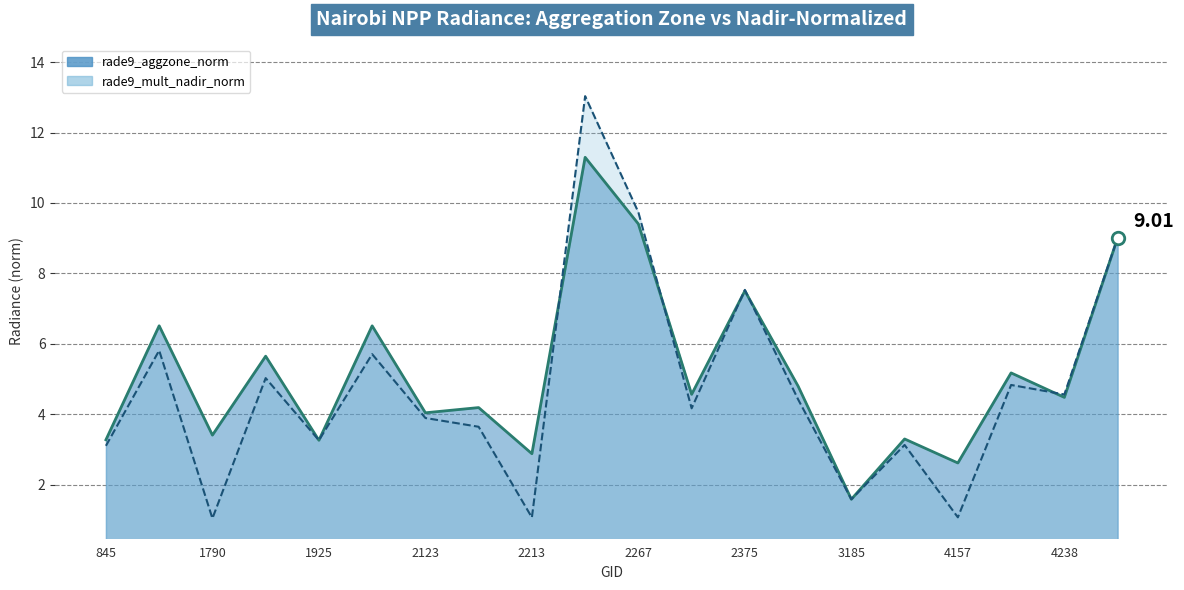

Which series has the largest total across all categories?

rade9_aggzone_norm